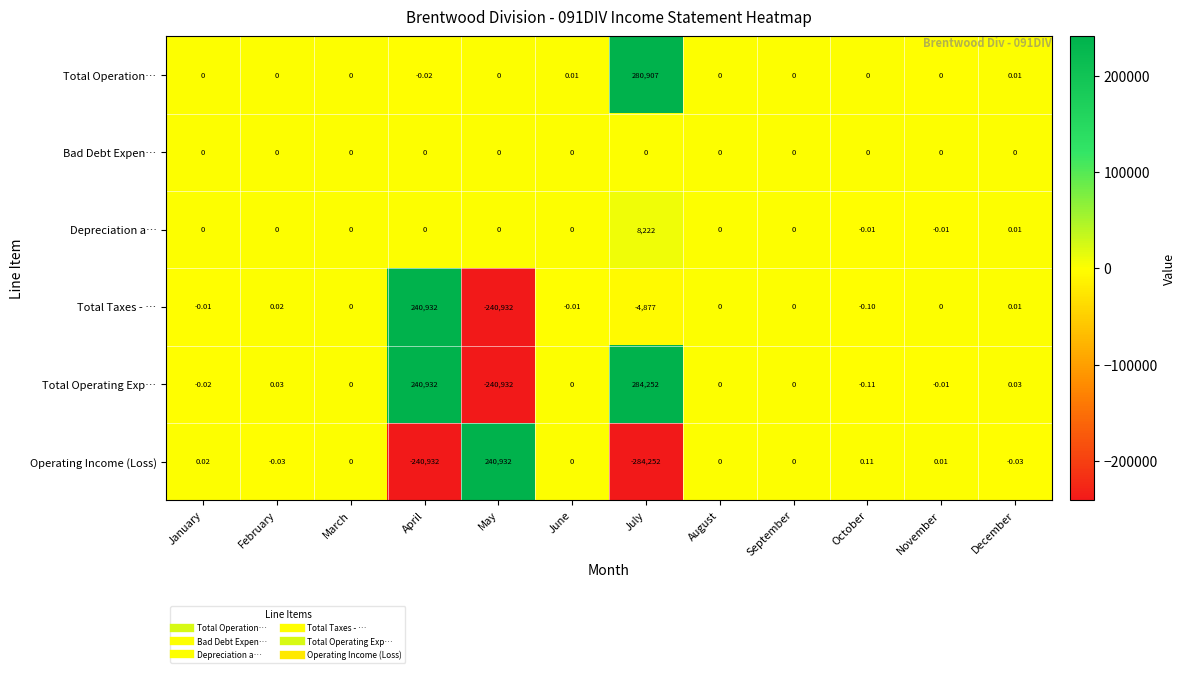

At which label does Total Operating Exp… first exceed 0?

February